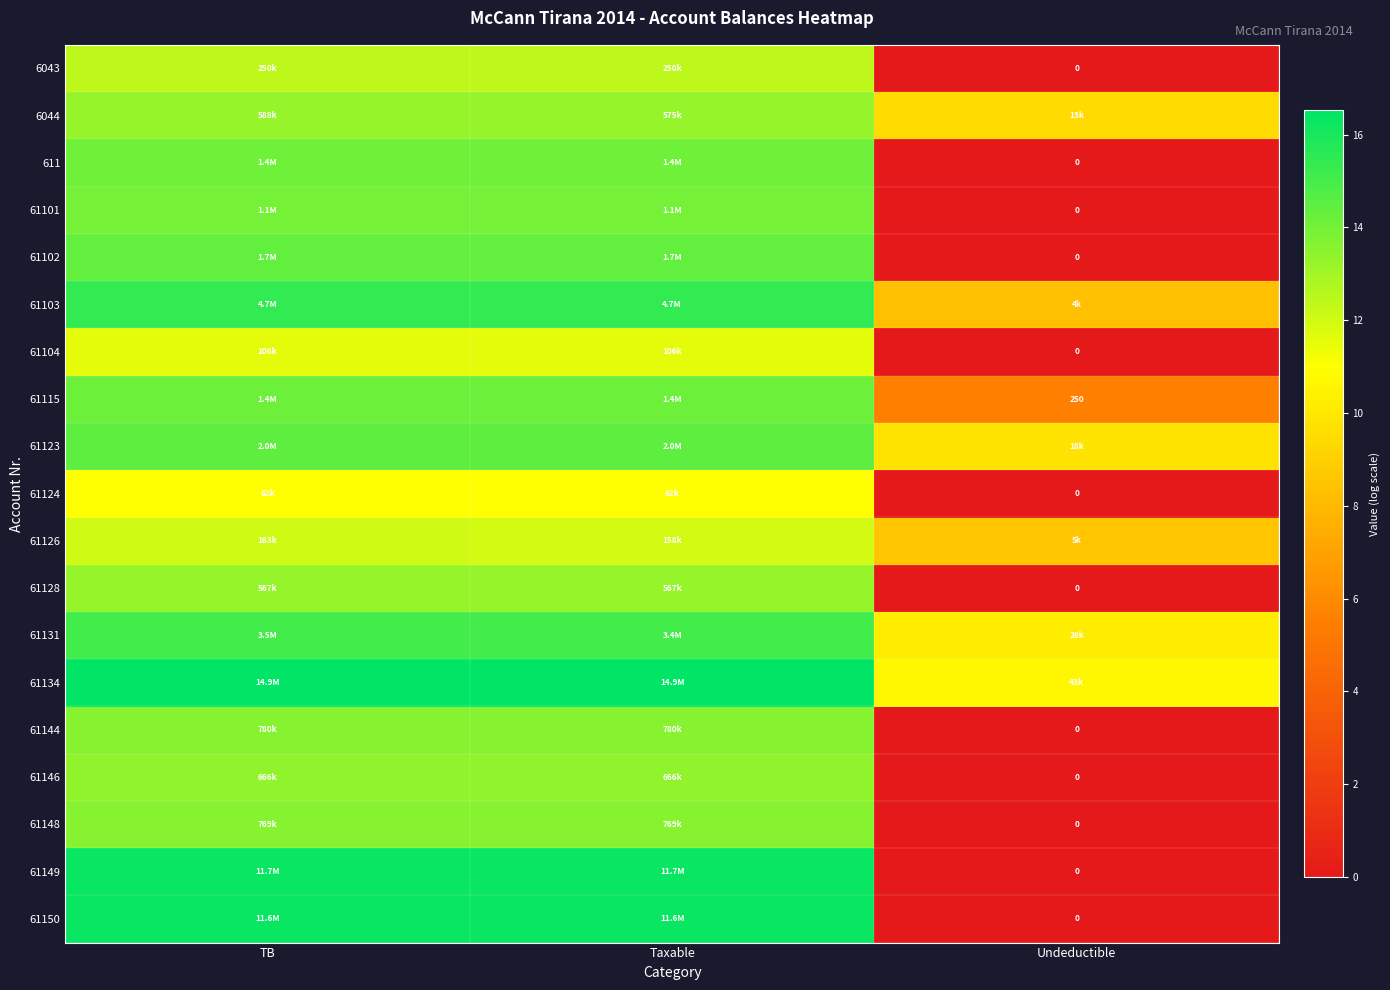

The 61115 series shows 14.2 at Taxable. True or false?

True